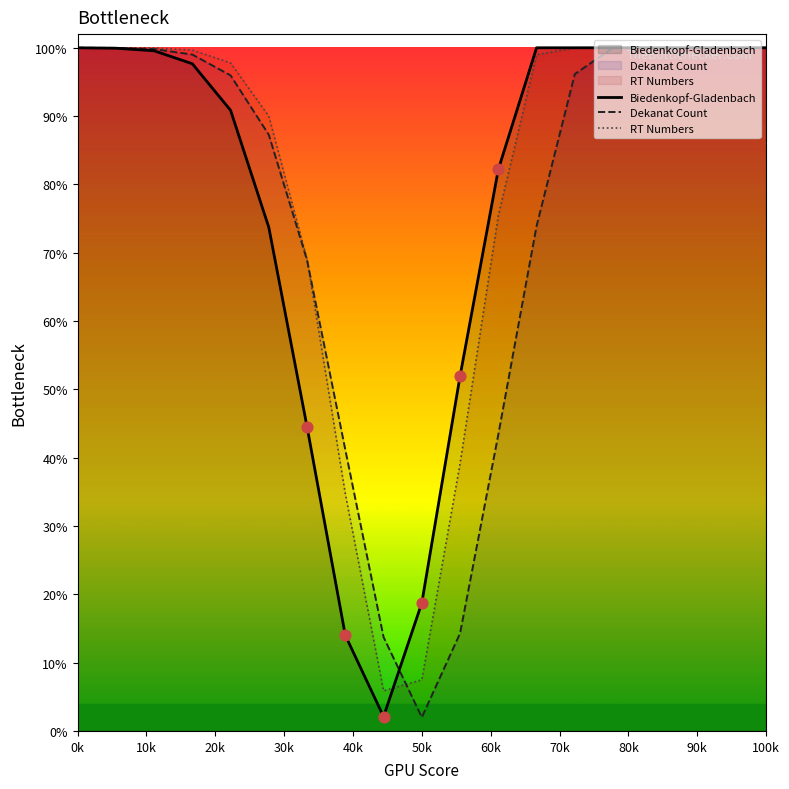

Which series reaches the maximum Y coordinate?

Biedenkopf-Gladenbach